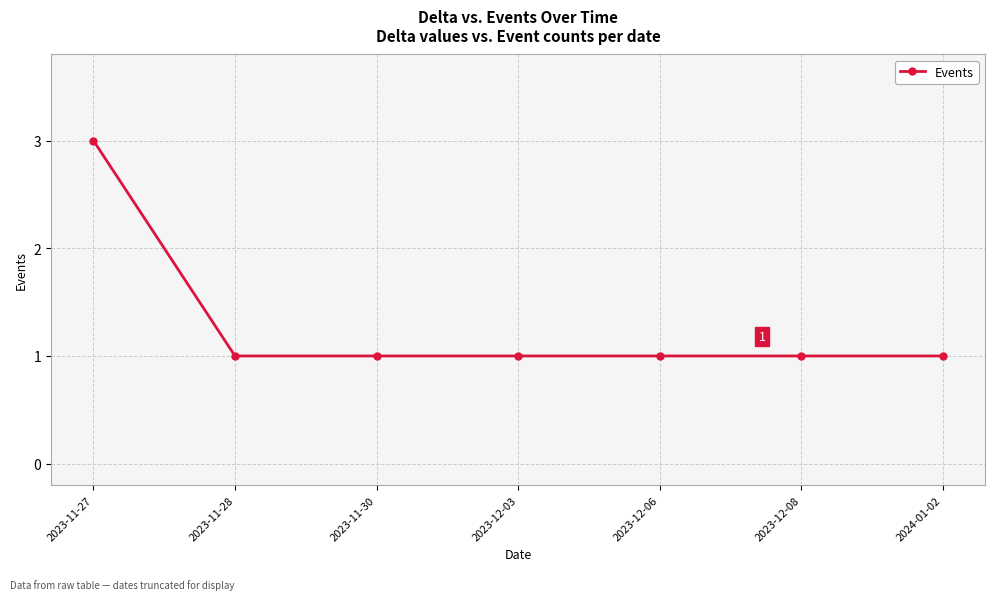

What is the label of the 6th point from the right?

2023-11-28